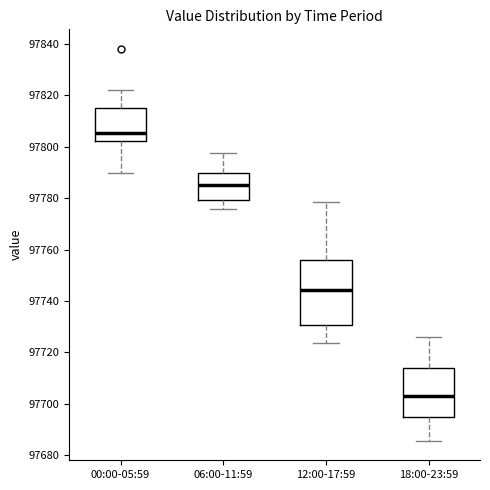

Reading left to right, read every box against the y-axis: the position of its median line, the range the box covers, and the ends of its whiskers. The values are not printed on the chart, so give them approximately, as read against the axis.

00:00-05:59: median 97806, box 97802 to 97814, whiskers 97790 to 97822
06:00-11:59: median 97786, box 97780 to 97790, whiskers 97776 to 97798
12:00-17:59: median 97744, box 97730 to 97756, whiskers 97724 to 97778
18:00-23:59: median 97704, box 97694 to 97714, whiskers 97686 to 97726